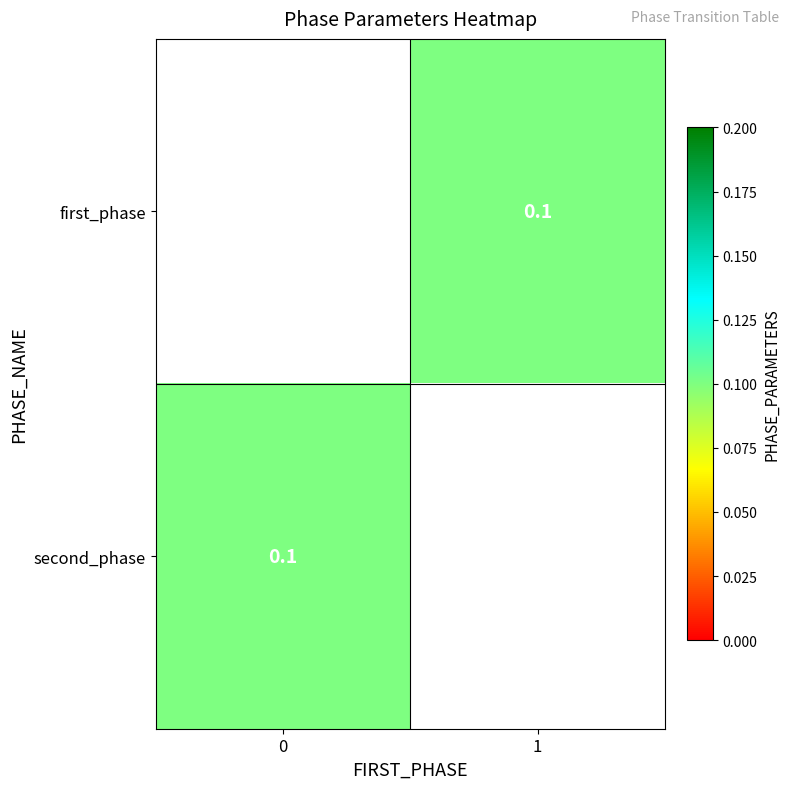

What is the minimum value for second_phase?

0.1